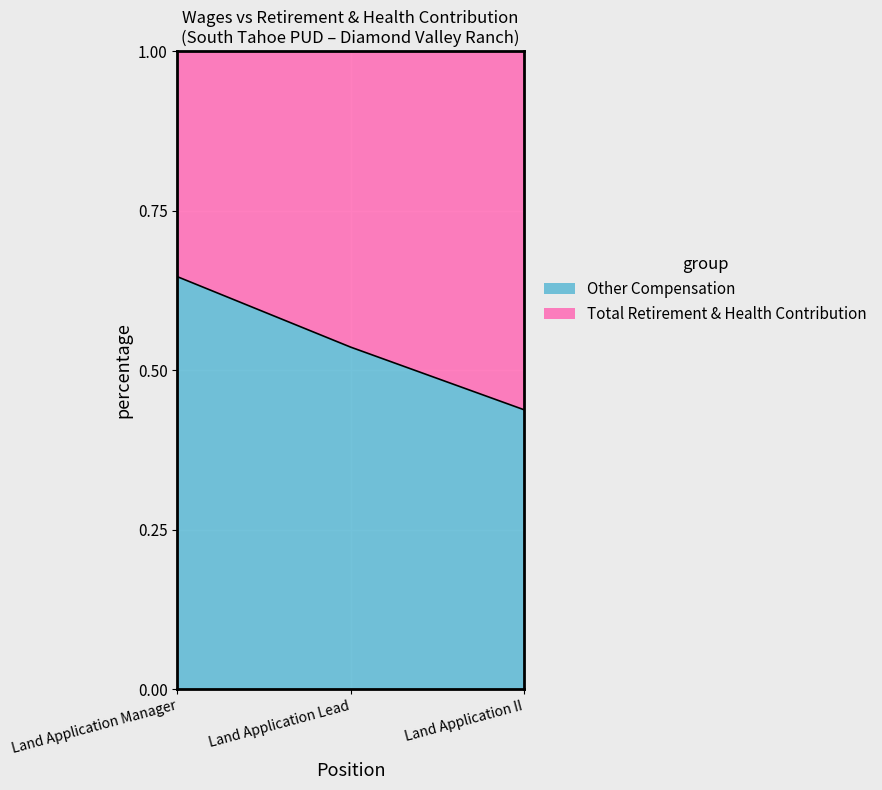

What is the minimum value shown in the chart?

0.4